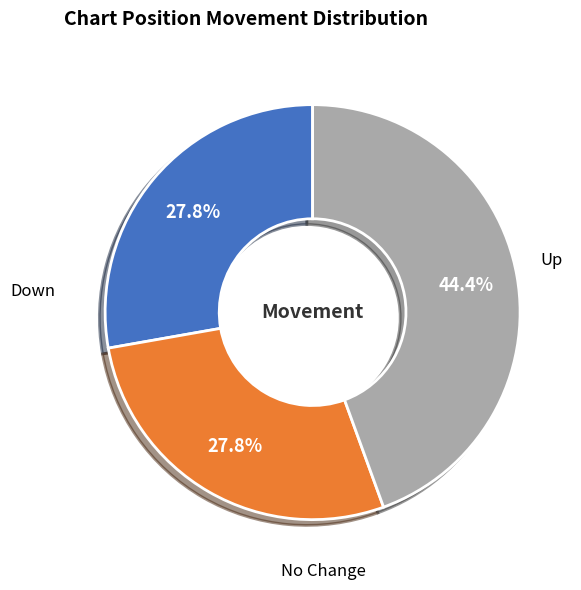

Does any single category account for the majority?

No